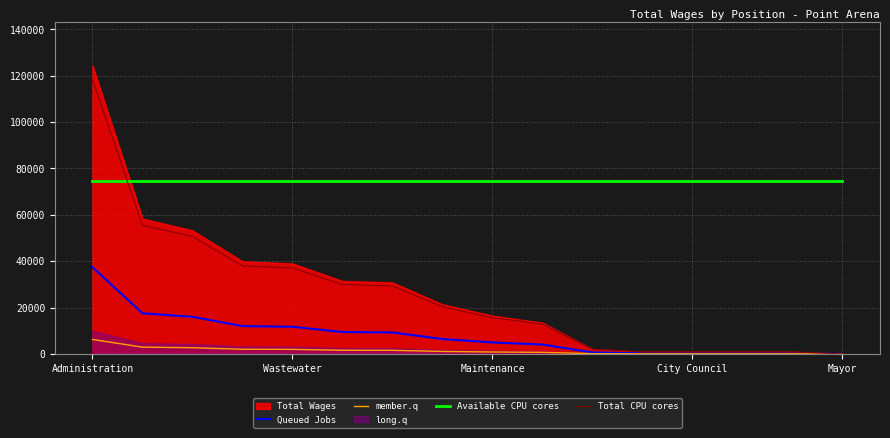

True or false: Queued Jobs and Available CPU cores cross at least once.

False